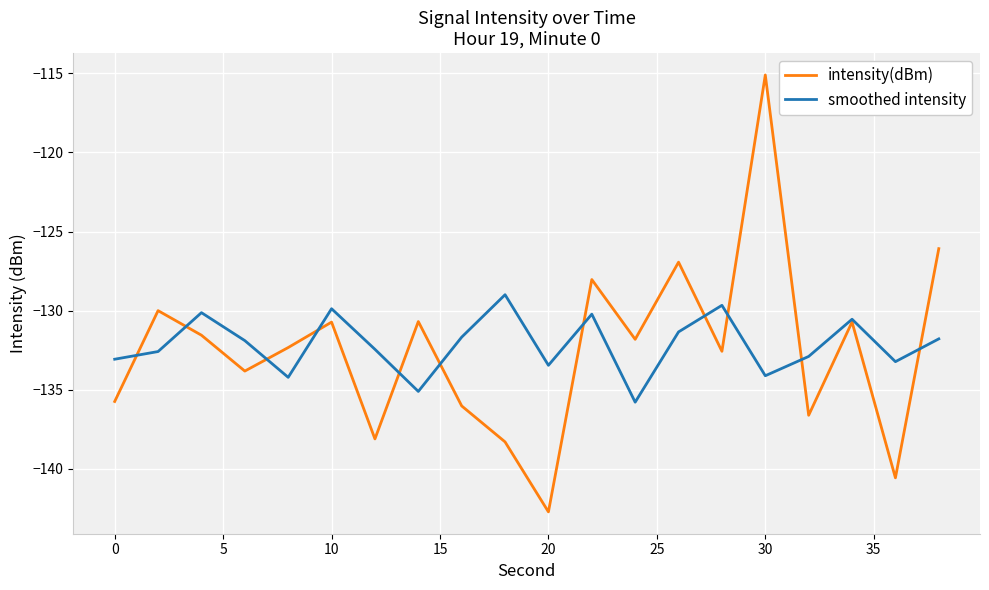

What is the maximum value for intensity(dBm)?

-115.1